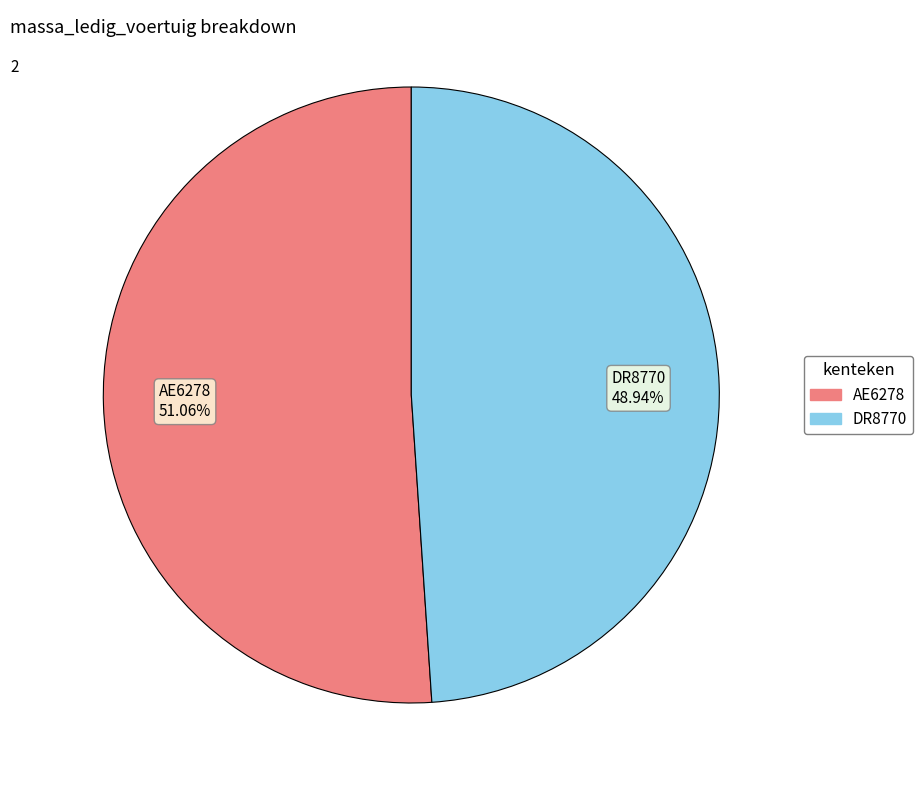

Between DR8770 and AE6278, which is larger?

AE6278